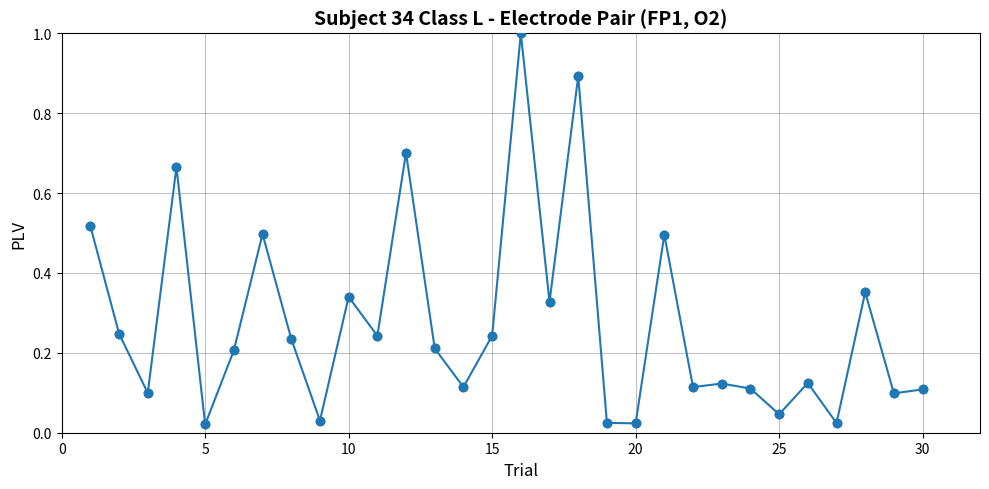

What is the difference between the second highest and second lowest values?

0.9